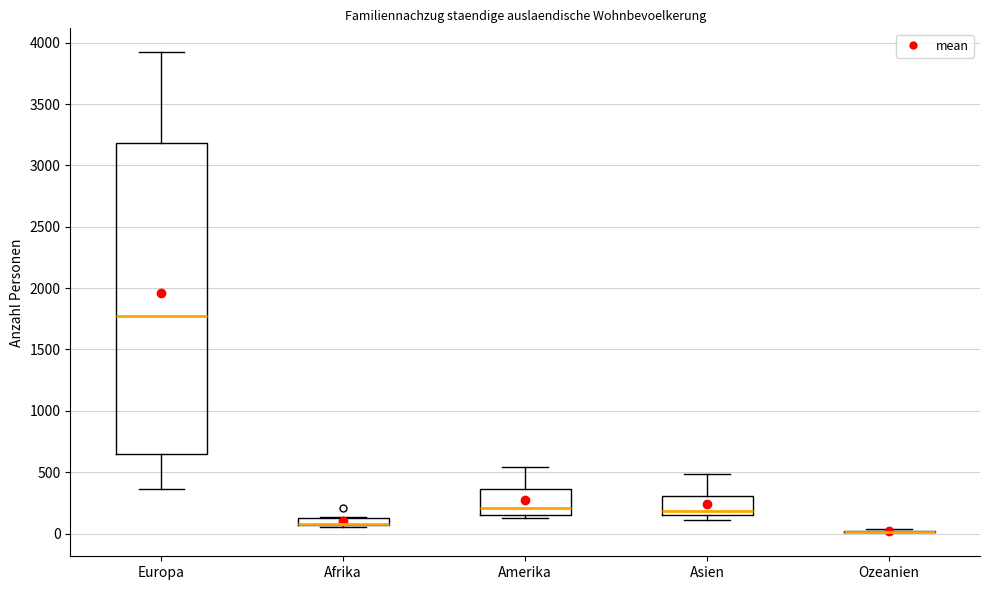

Which box is the tallest, from its lower edge to its upper edge?

Europa